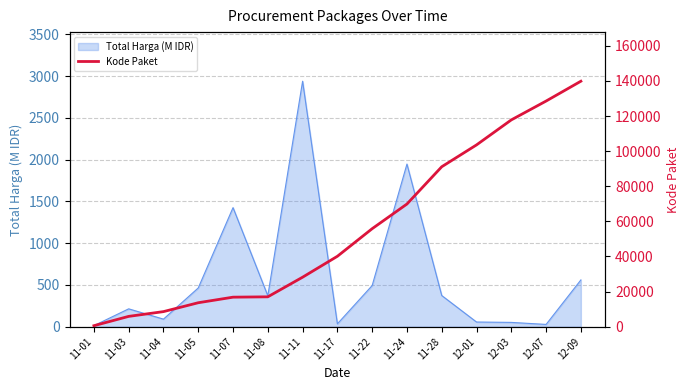

How many categories are shown in the chart?

15